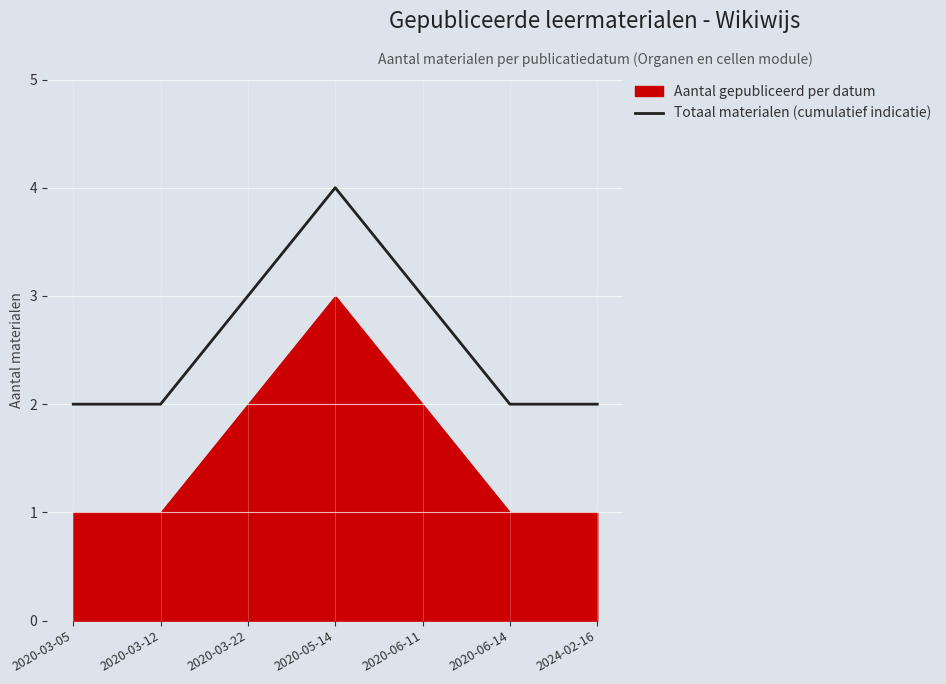

How many lines are shown in the chart?

1